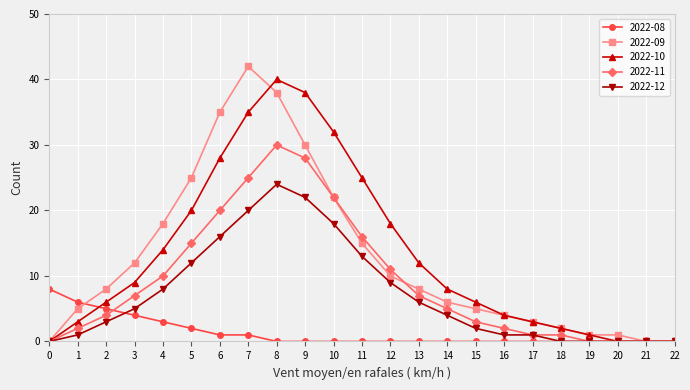

Reading right to left, extract all data points from this chart.

2022-08: 0	0	0	0	0	0	0	0	0	0	0	0	0	0	0	1	1	2	3	4	5	6	8
2022-09: 0	0	1	1	2	3	4	5	6	8	10	15	22	30	38	42	35	25	18	12	8	5	0
2022-10: 0	0	0	1	2	3	4	6	8	12	18	25	32	38	40	35	28	20	14	9	6	3	0
2022-11: 0	0	0	0	1	1	2	3	5	7	11	16	22	28	30	25	20	15	10	7	4	2	0
2022-12: 0	0	0	0	0	1	1	2	4	6	9	13	18	22	24	20	16	12	8	5	3	1	0